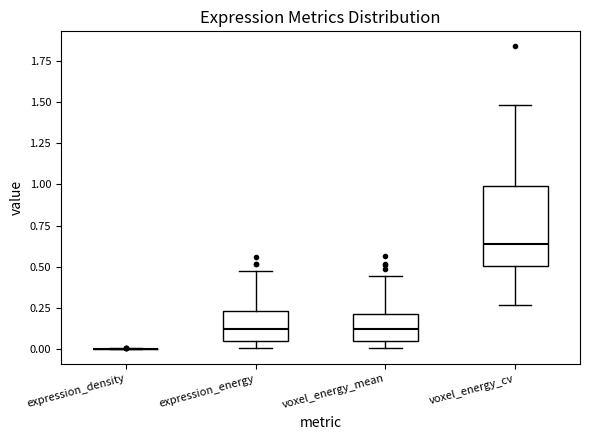

Reading left to right, read every box against the y-axis: the position of its median line, the range the box covers, and the ends of its whiskers. The values are not printed on the chart, so give them approximately, as read against the axis.

expression_density: box collapsed to a line at 0.00, whiskers 0.00 to 0.00
expression_energy: median 0.10, box 0.05 to 0.25, whiskers 0.00 to 0.45
voxel_energy_mean: median 0.10, box 0.05 to 0.20, whiskers 0.00 to 0.45
voxel_energy_cv: median 0.65, box 0.50 to 1.00, whiskers 0.25 to 1.50